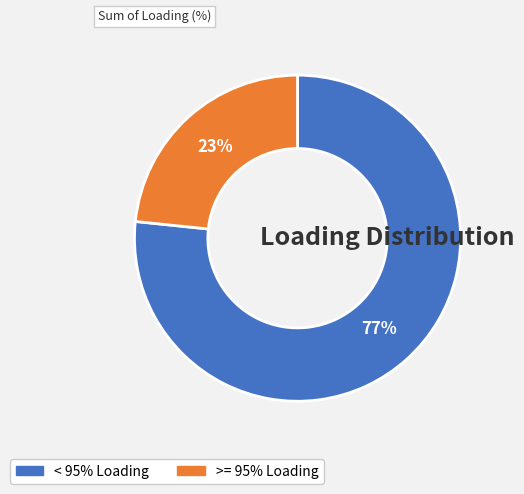

To the nearest percent, what is the average slice percentage?

50%